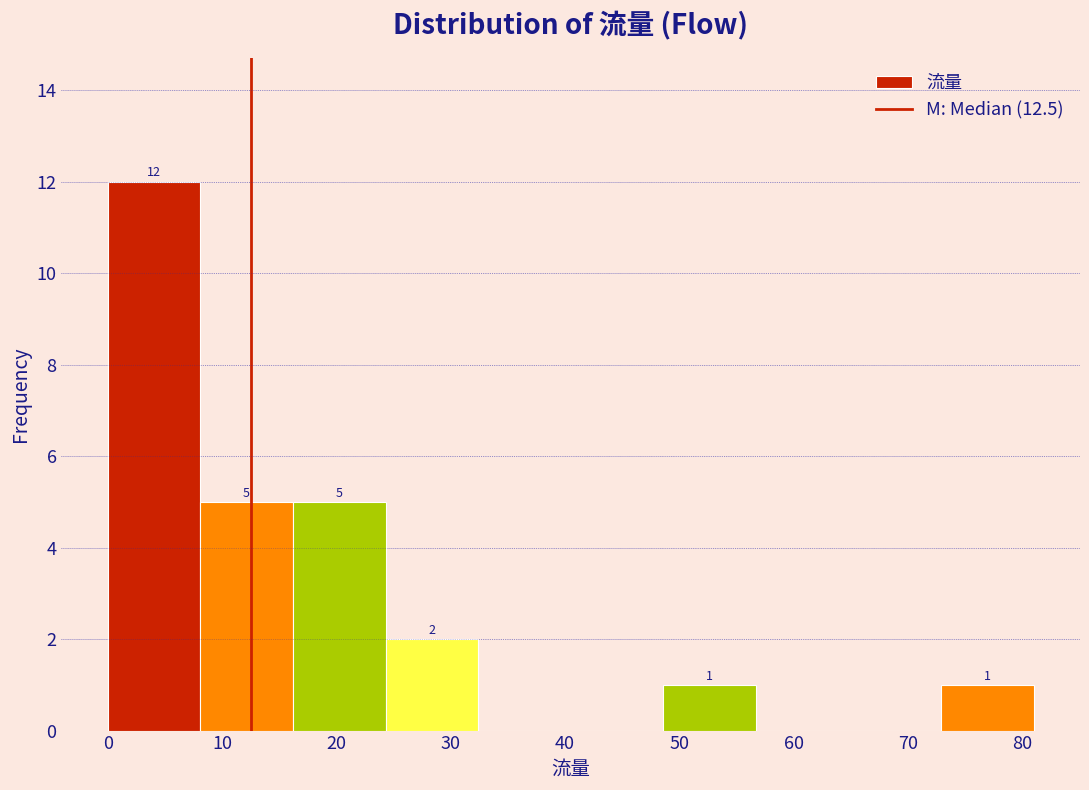

Over which range of the x-axis is the bar tallest?

0.0 to 8.1